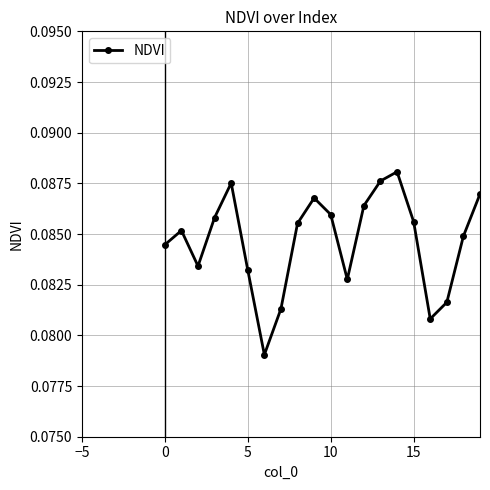

How many points are lower than both their immediate neighbors (excluding endpoints)?

4